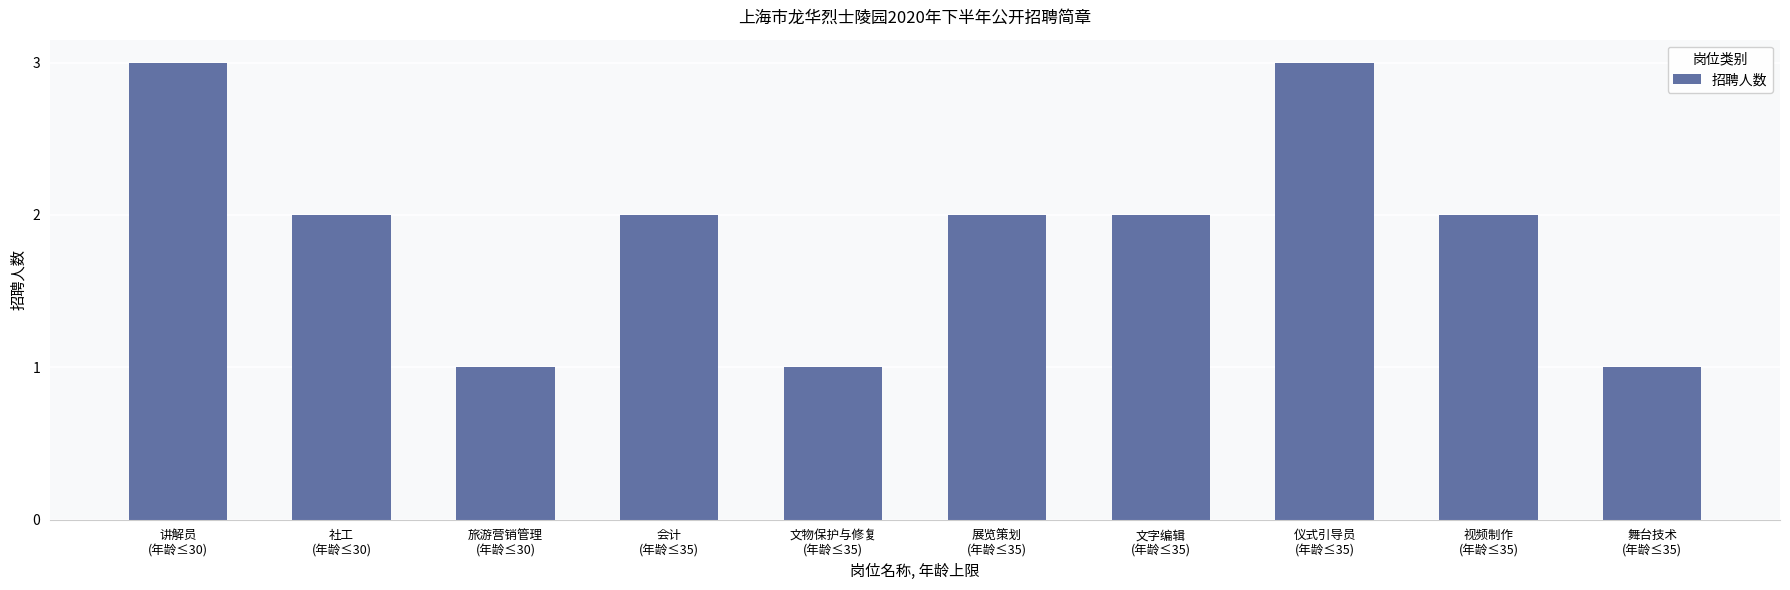

Where does the data first go above 2?

讲解员
(年龄≤30)